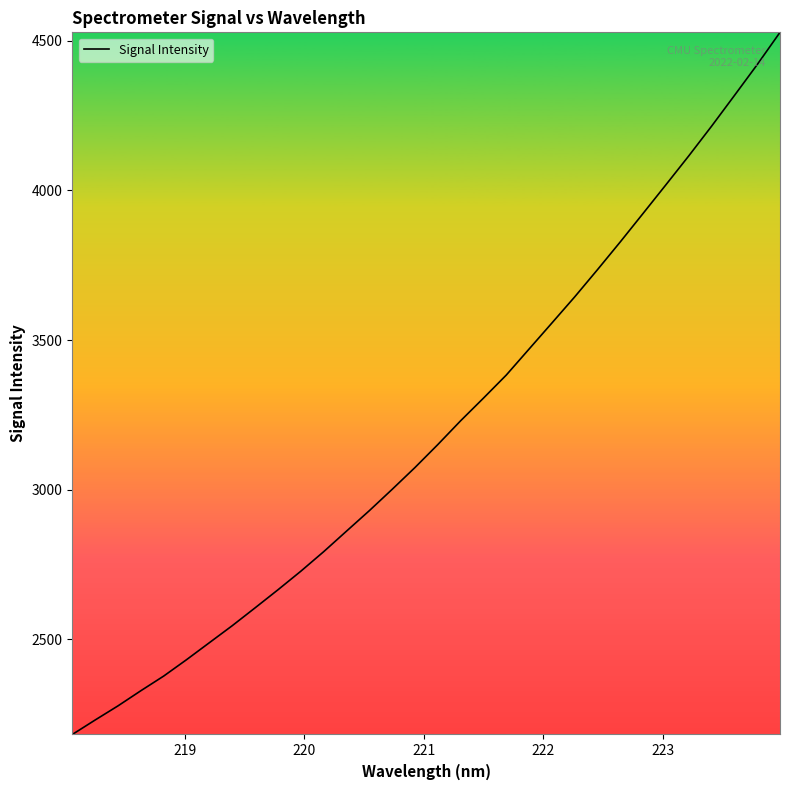

What is the difference between the maximum and minimum values?

2346.5